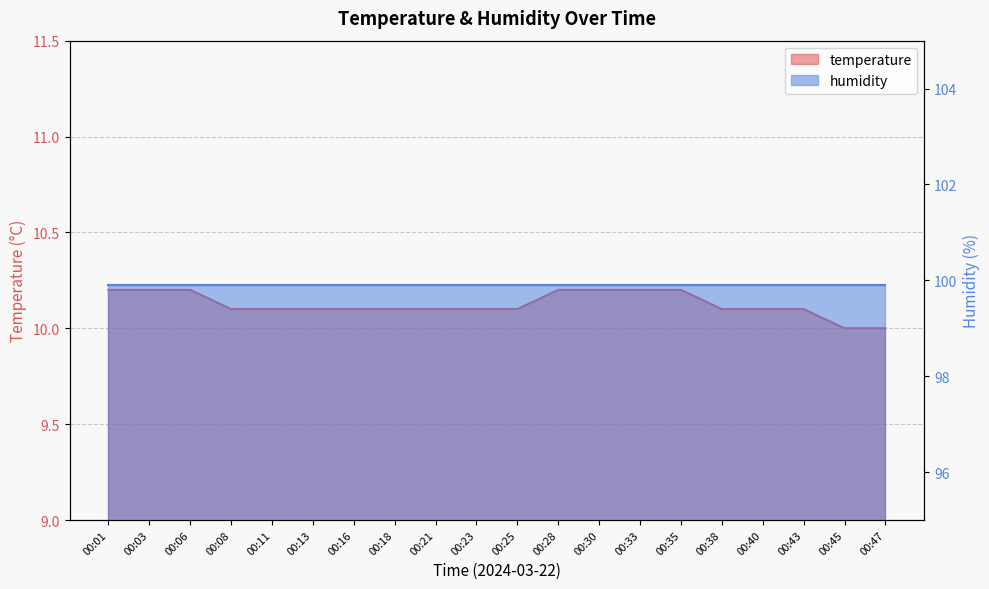

The value at 00:16 is 10.1. True or false?

True